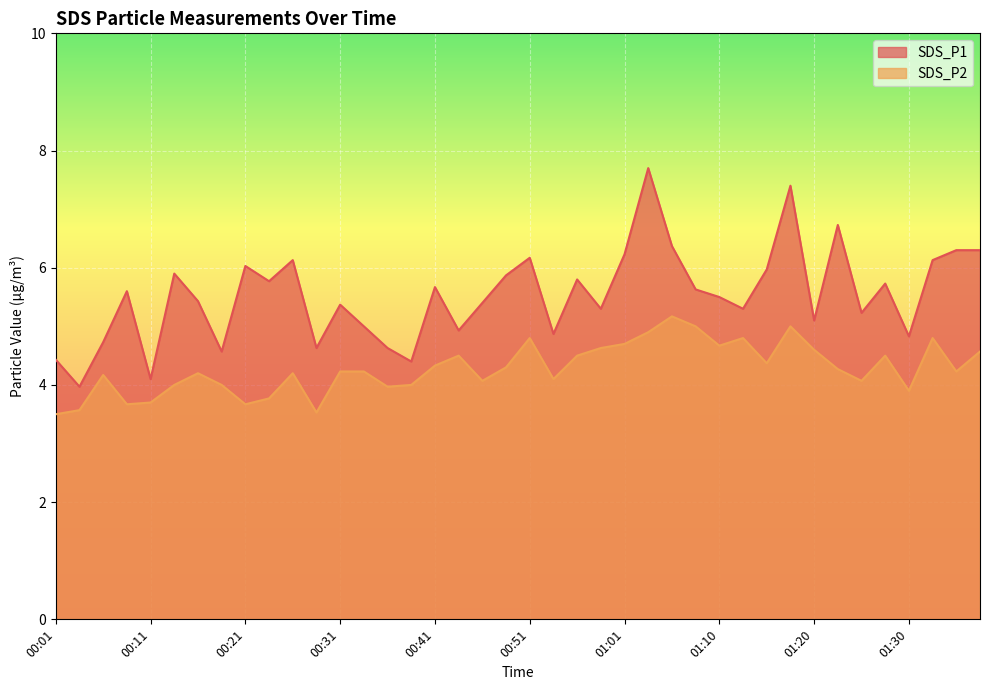

At how many categories does at least one series exceed 6?

11